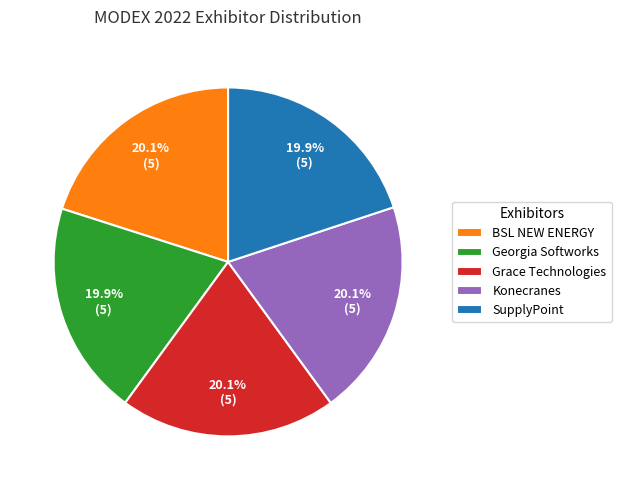

Count the number of slices in the pie.

5